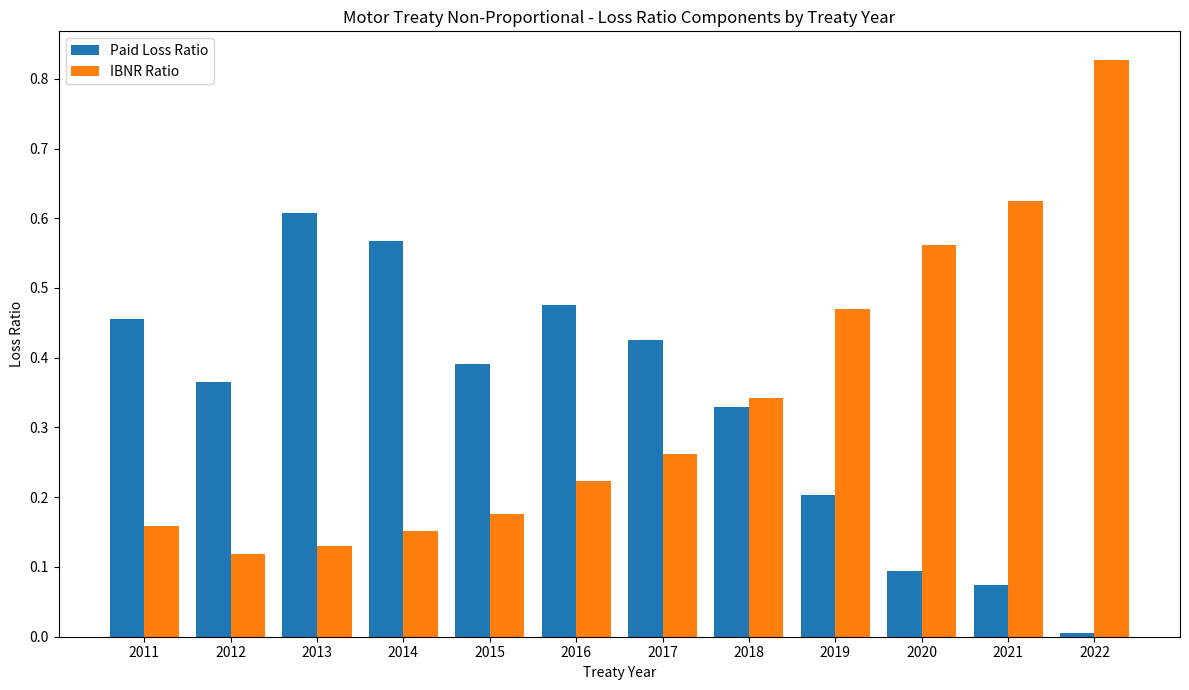

Which series has the widest spread of values?

IBNR Ratio